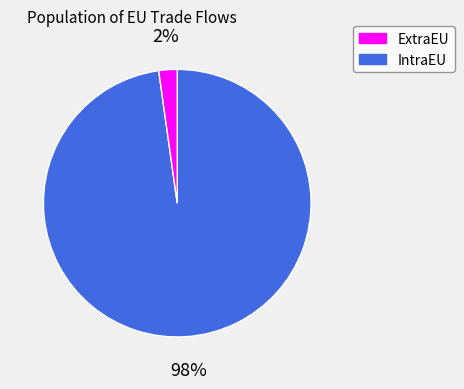

To the nearest percent, what is the average slice percentage?

50%